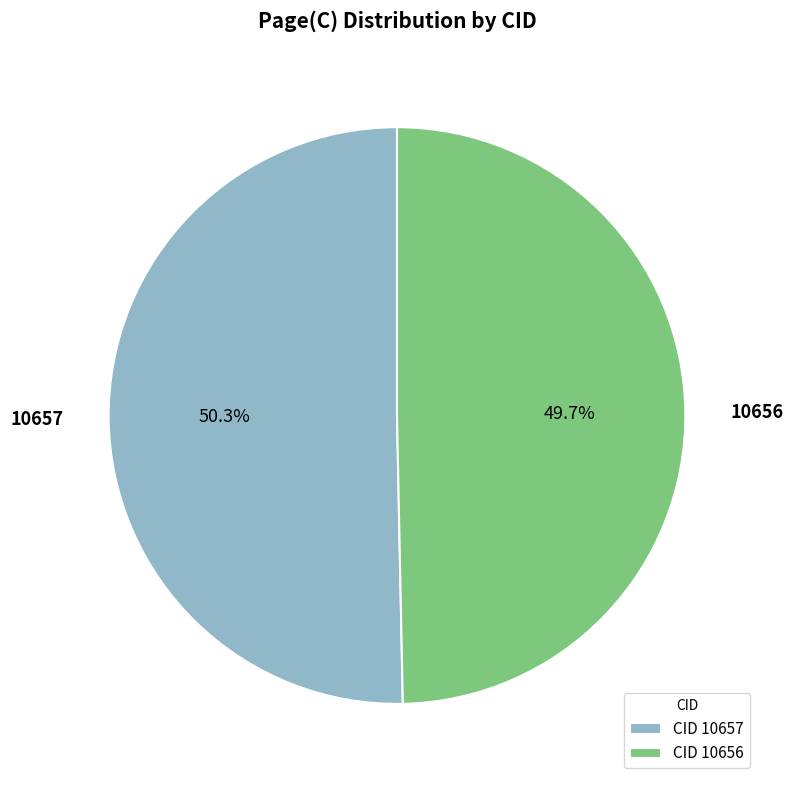

How many slices are in this pie chart?

2